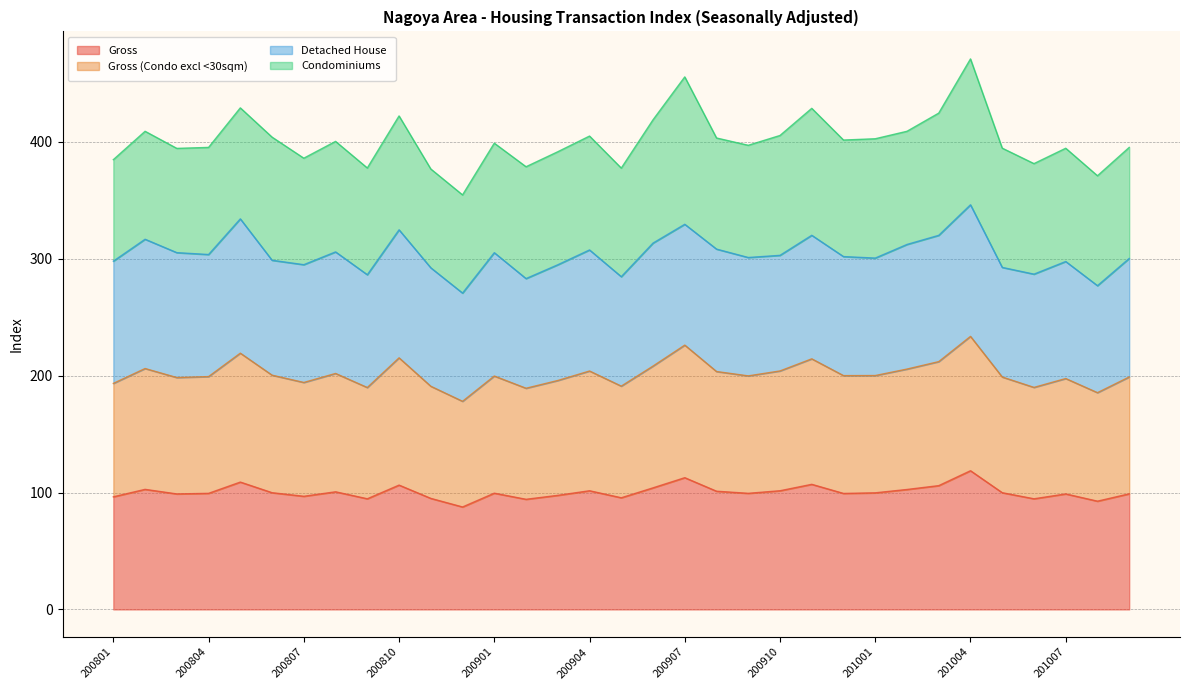

At which category does the chart reach its minimum across all series?

200812